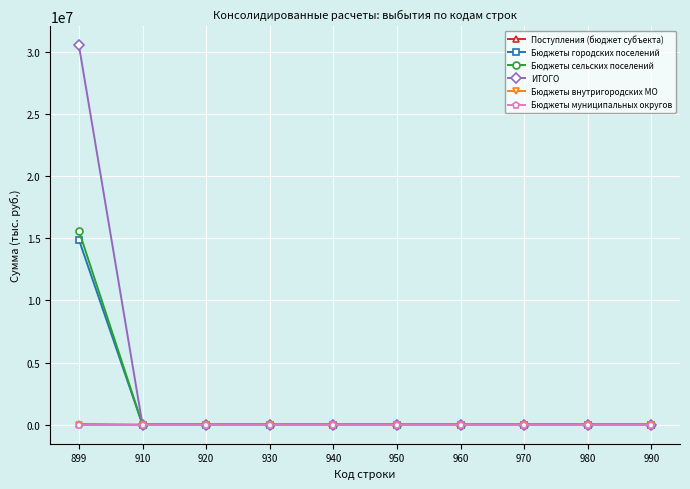

List the series in order of their peak value, highest first.

ИТОГО, Бюджеты сельских поселений, Бюджеты городских поселений, Поступления (бюджет субъекта), Бюджеты внутригородских МО, Бюджеты муниципальных округов